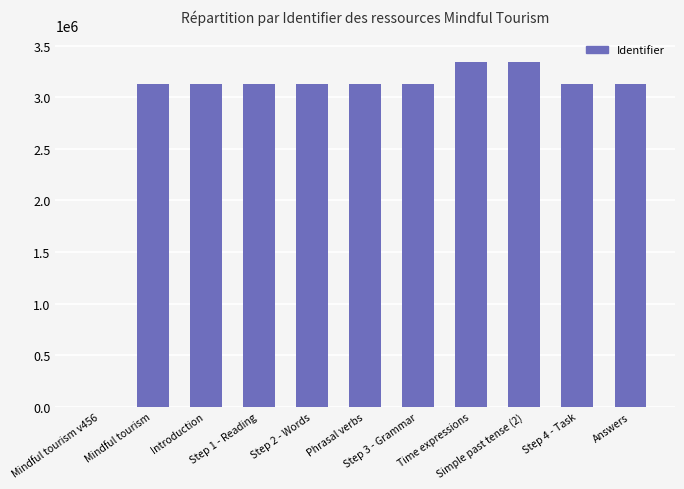

What is the sum of all values?

31743327